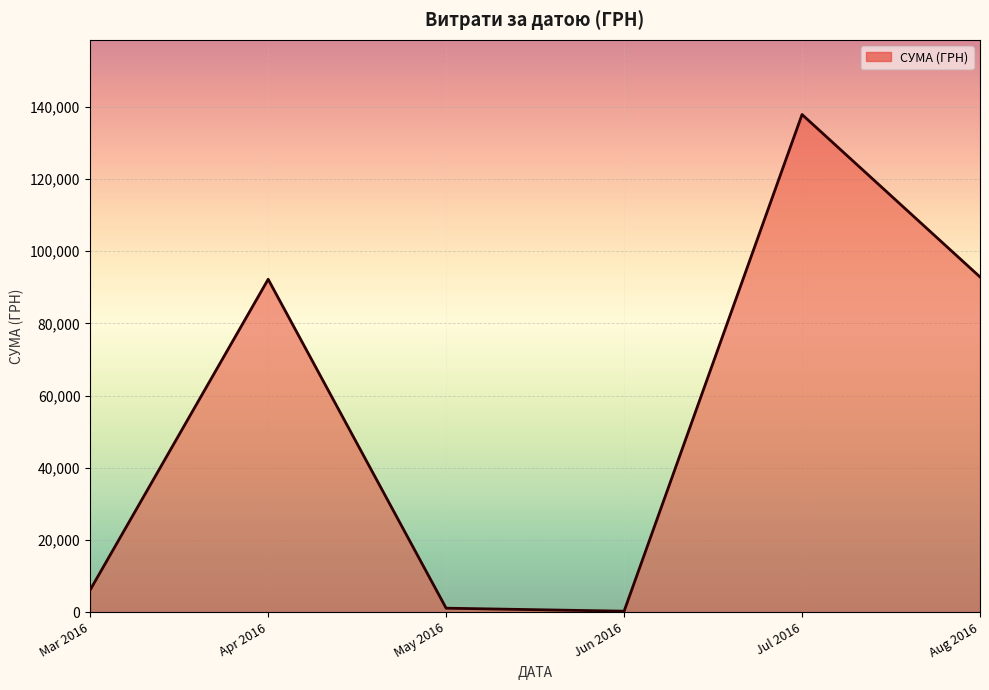

Reading left to right, list all the values displayed in this chart.

6218.4	92212.2	1134.2	300.0	137843.0	92856.7